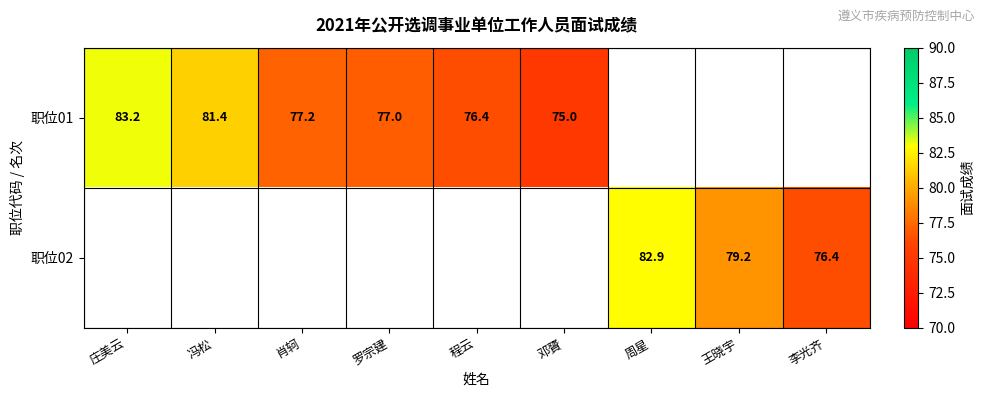

The value of 职位02 at 周星 is 82.9. True or false?

True